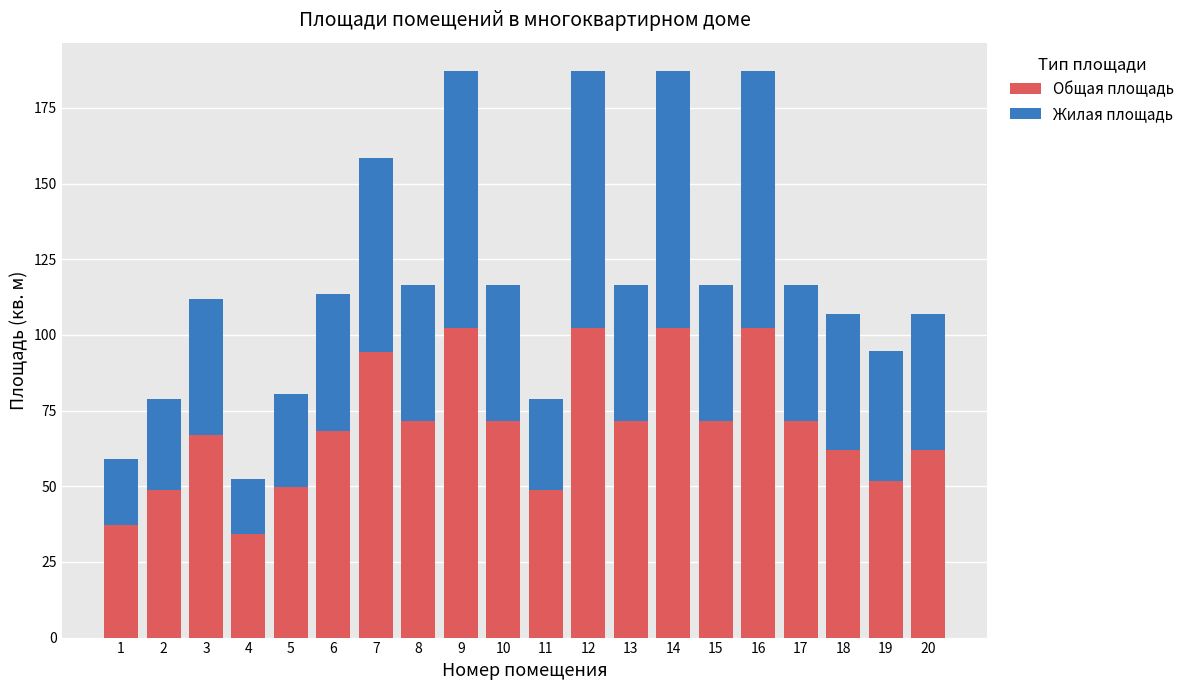

What is the approximate value of Общая площадь at 4?

34.3